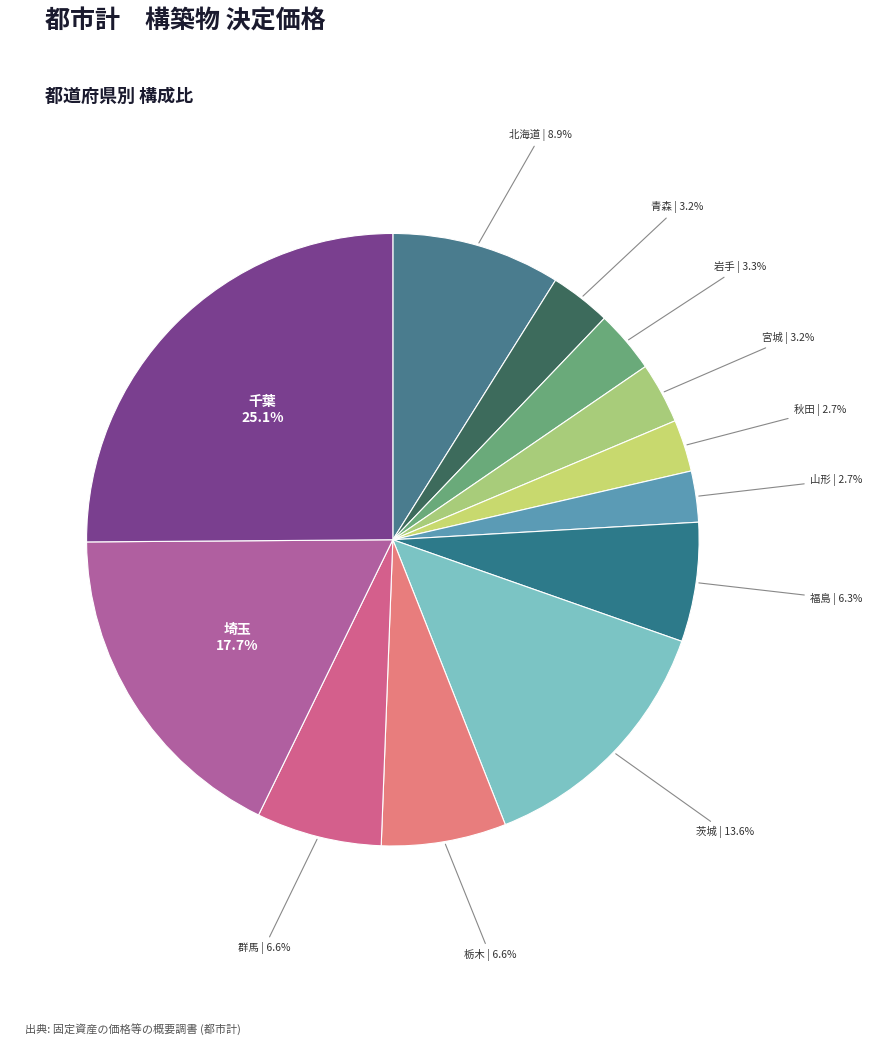

Is the sum of 山形 and 北海道 greater than half?

No